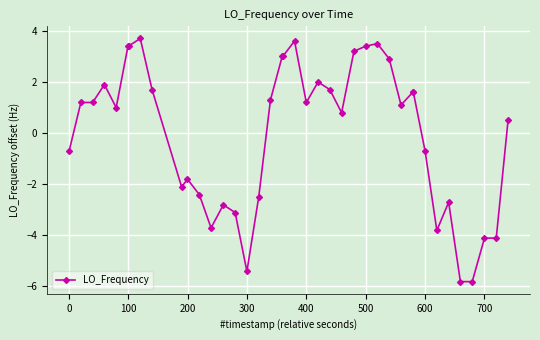

What is the difference between the maximum and second lowest values?

9.5